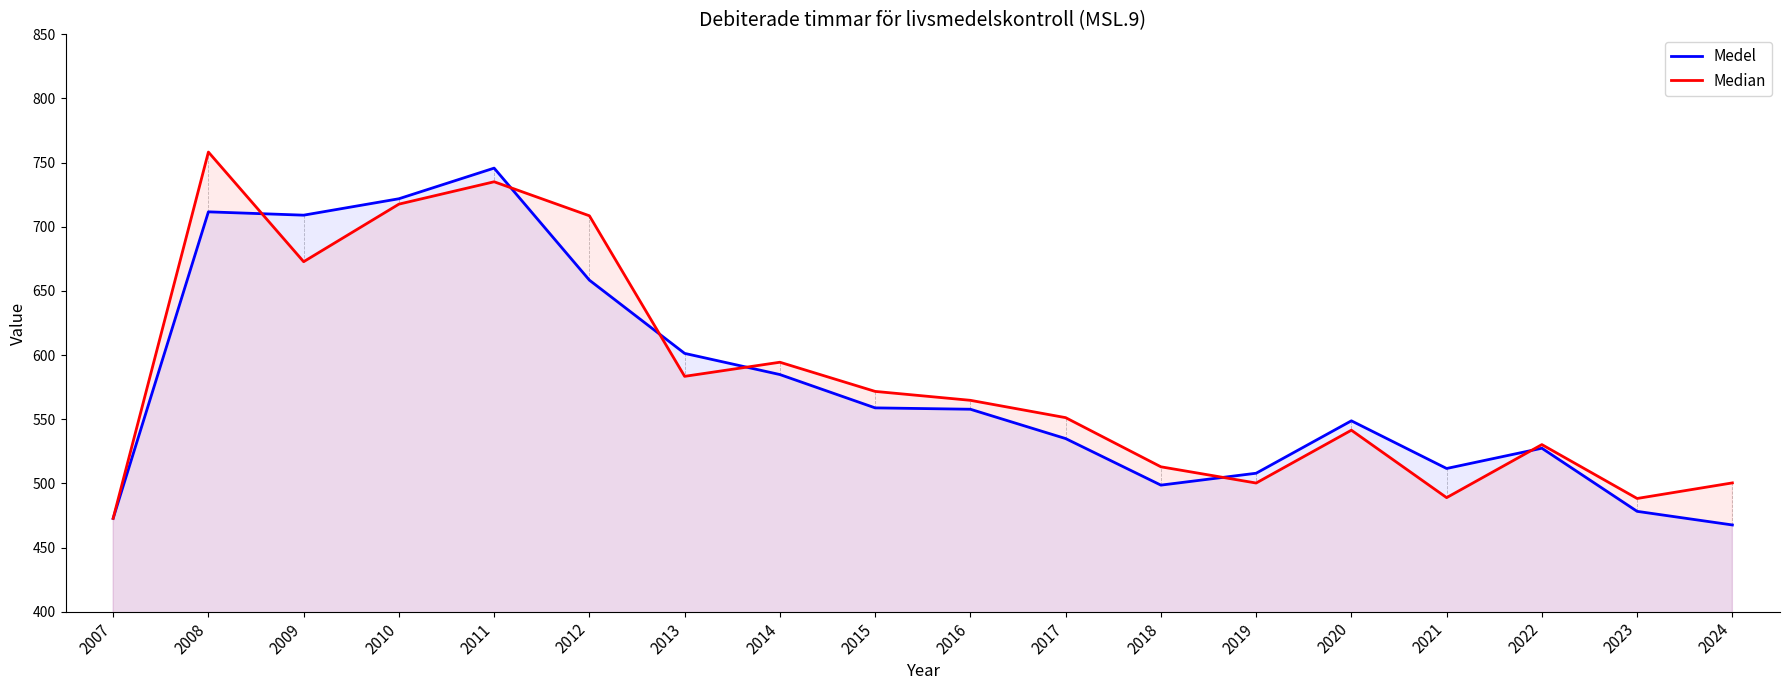

Which series ends up on top after the final intersection of Medel and Median?

Median